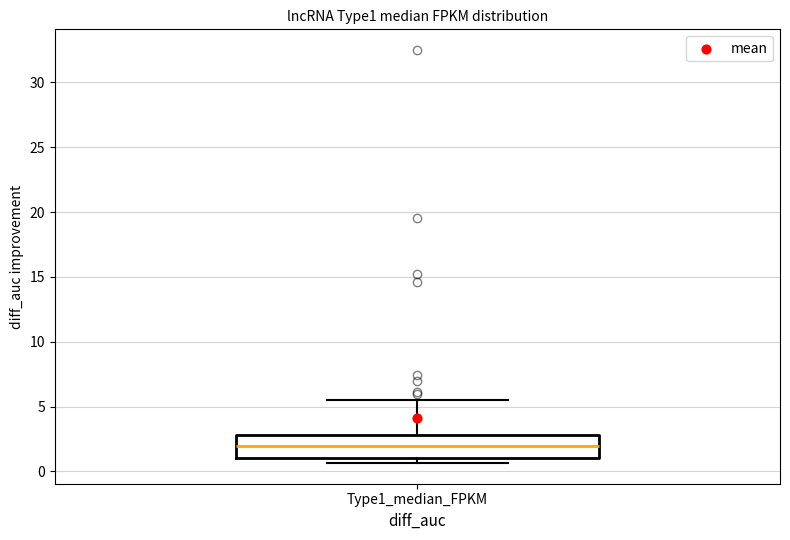

Transcribe this box plot: give where the median line is, the range the box spans, and where the two whiskers end, as read against the y-axis. The values are not printed on the chart, so give them approximately, as read against the axis.

median 2.0, box 1.0 to 3.0, whiskers 0.5 to 5.5